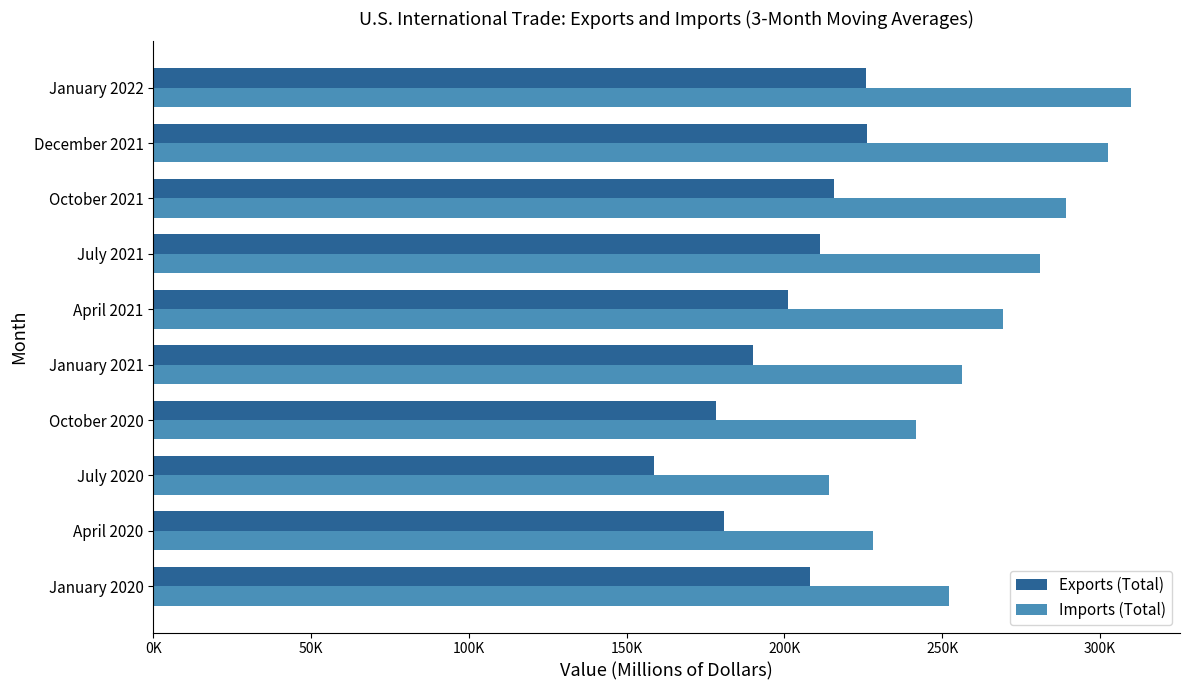

What are all the series names shown in the legend?

Exports (Total), Imports (Total)